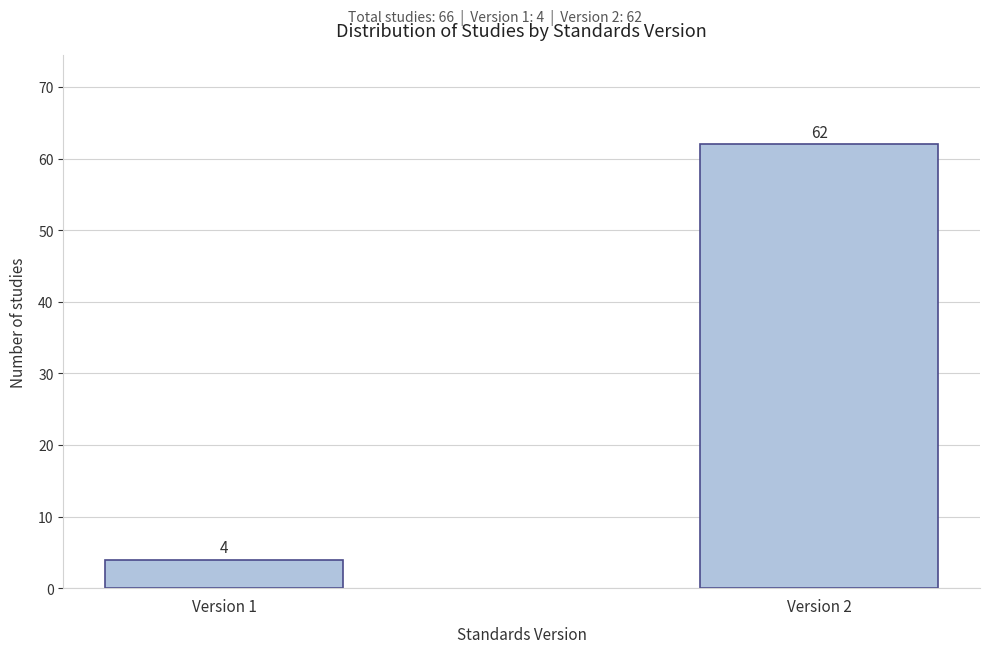

Reading left to right, extract all data points from this chart.

4	62